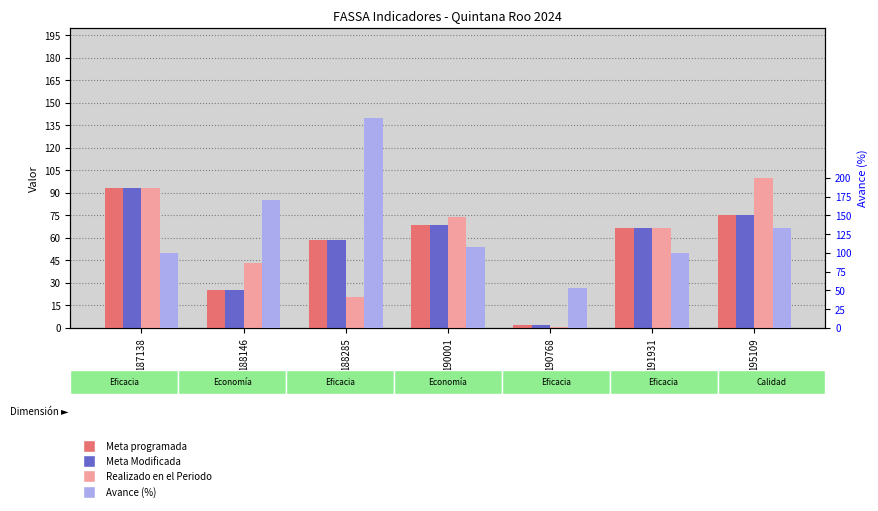

The Meta Modificada series shows 66.3 at 191931. True or false?

True